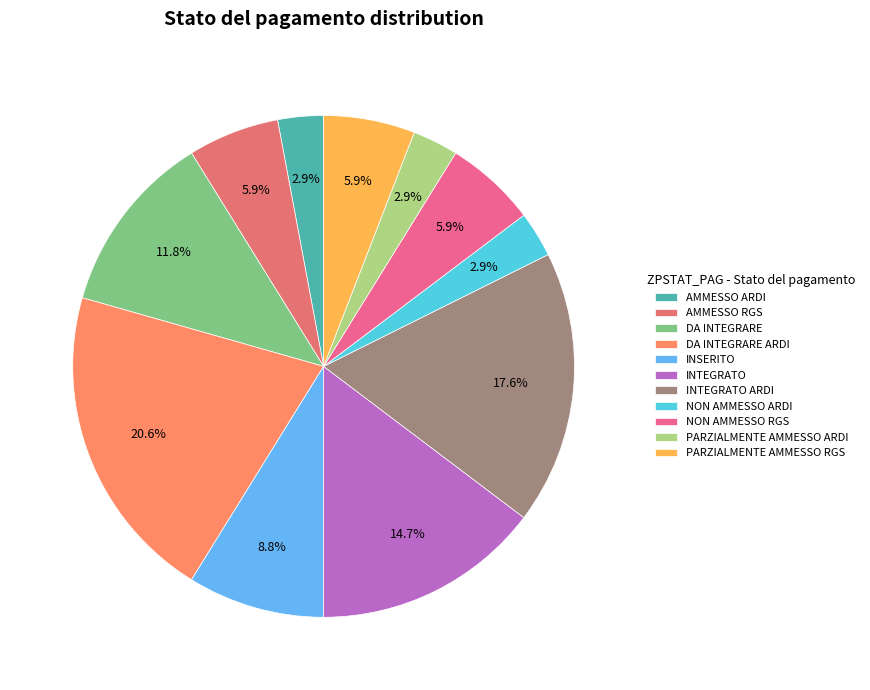

What percentage is the PARZIALMENTE AMMESSO ARDI slice, to the nearest percent?

3%